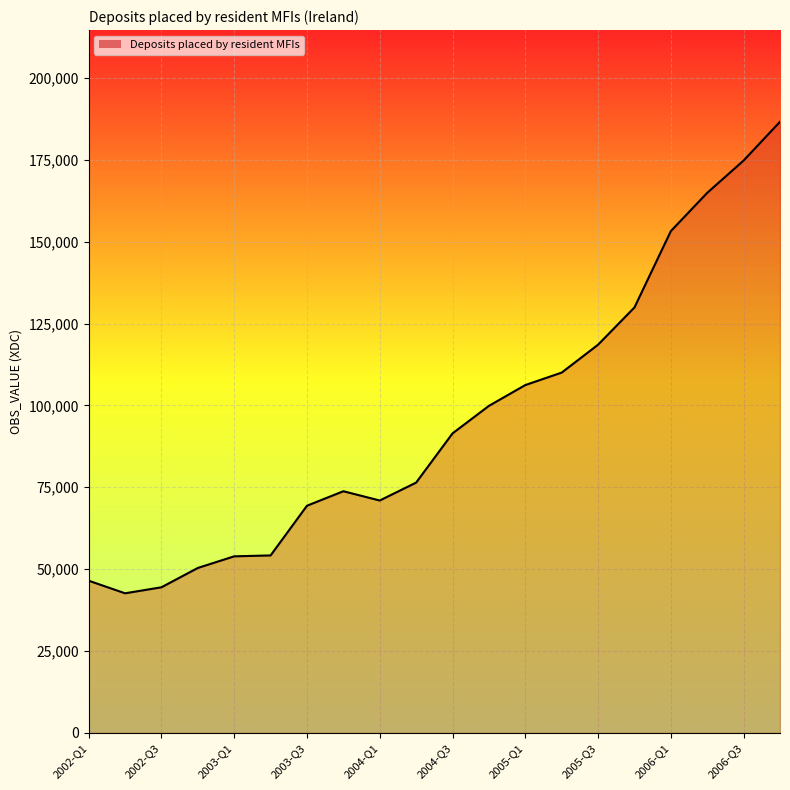

What is the minimum value shown in the chart?

42625